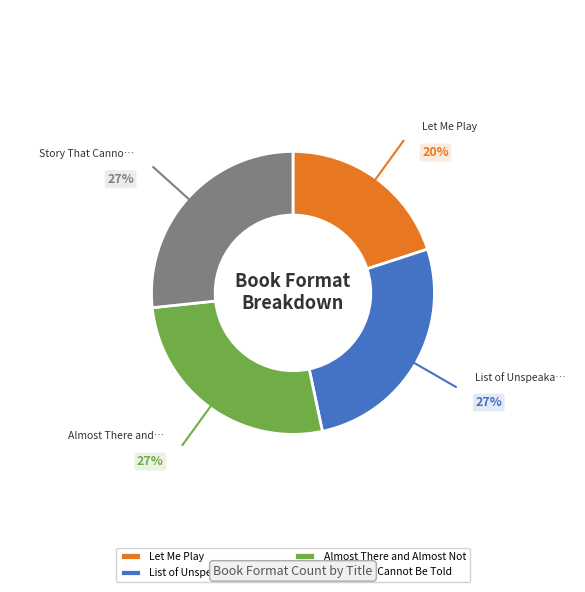

To the nearest percent, what percentage of the pie is List of Unspeakable Fears?

27%